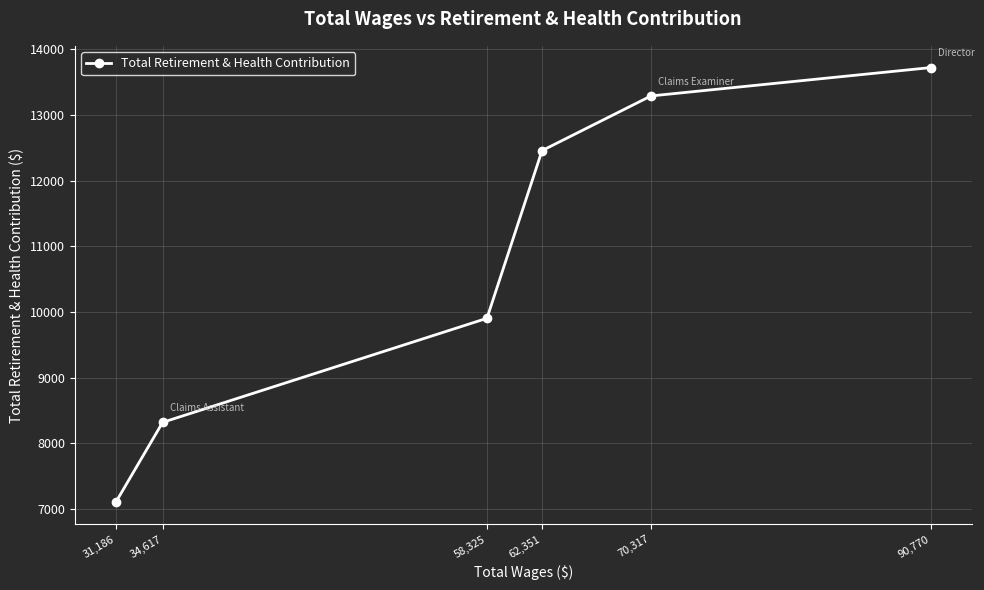

How many data points are less than 12457?

3